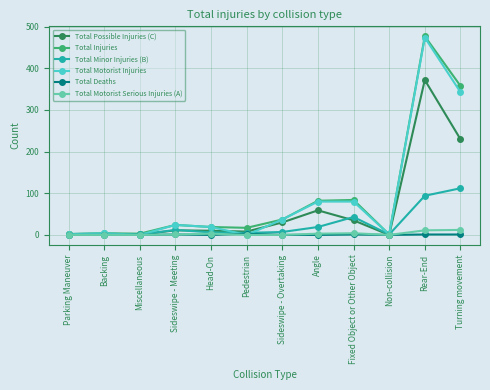

What is the difference between the Total Injuries values at Backing and Sideswipe - Overtaking?

33